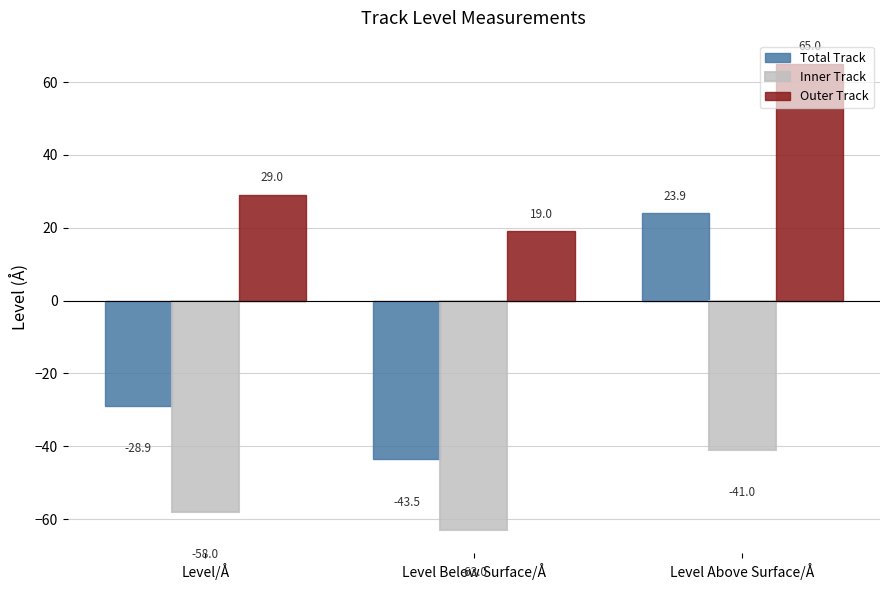

The Outer Track series shows 29.0 at Level/Å. True or false?

True